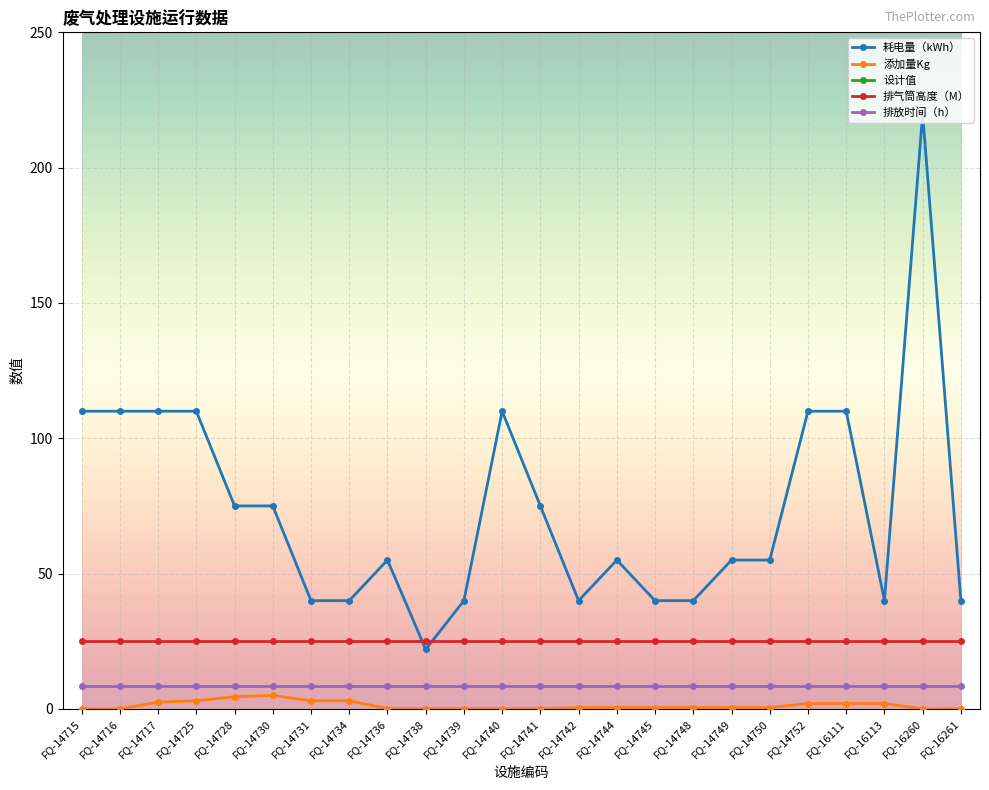

What is the value of the 添加量Kg point at the 17th from the left?

0.5